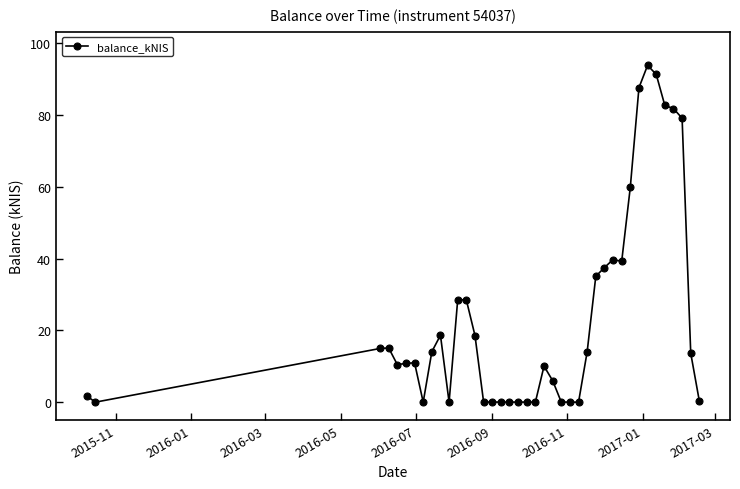

What is the difference between the maximum and minimum values?

93.9